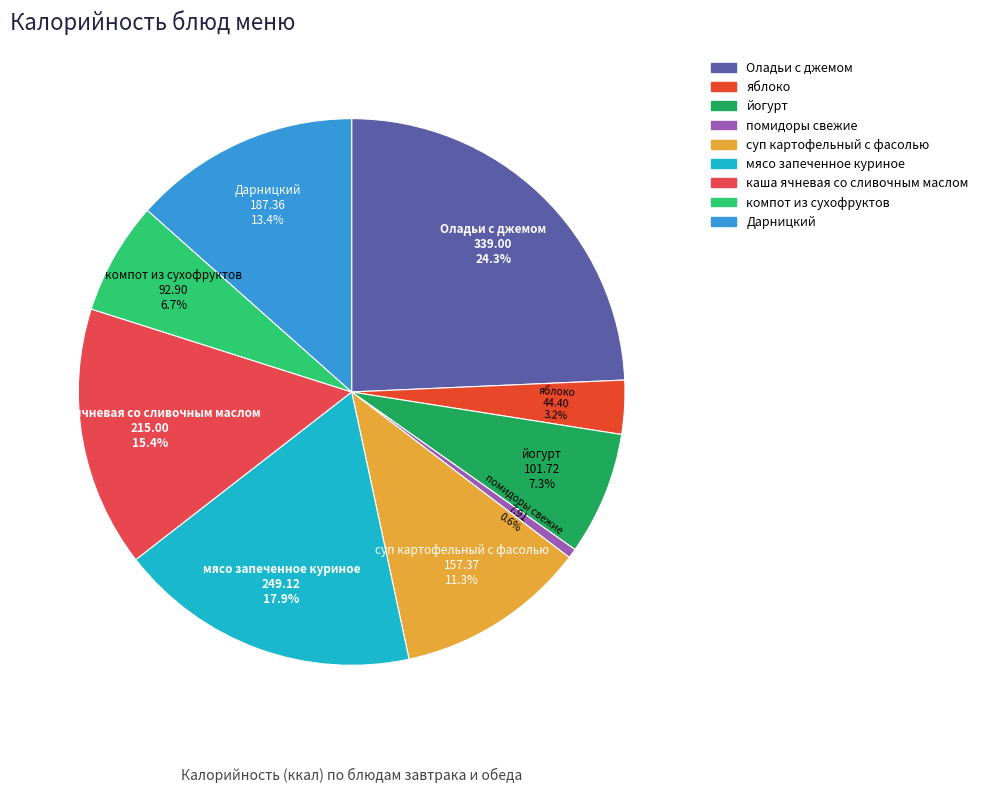

How many slices are in this pie chart?

9